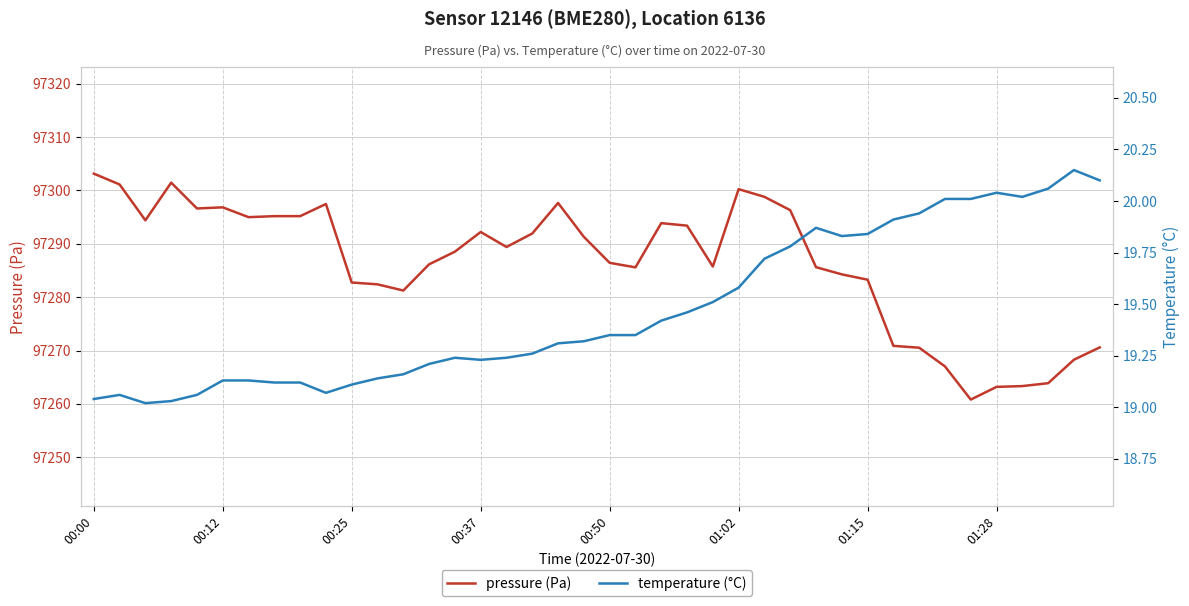

What are all the series names shown in the legend?

pressure (Pa), temperature (°C)